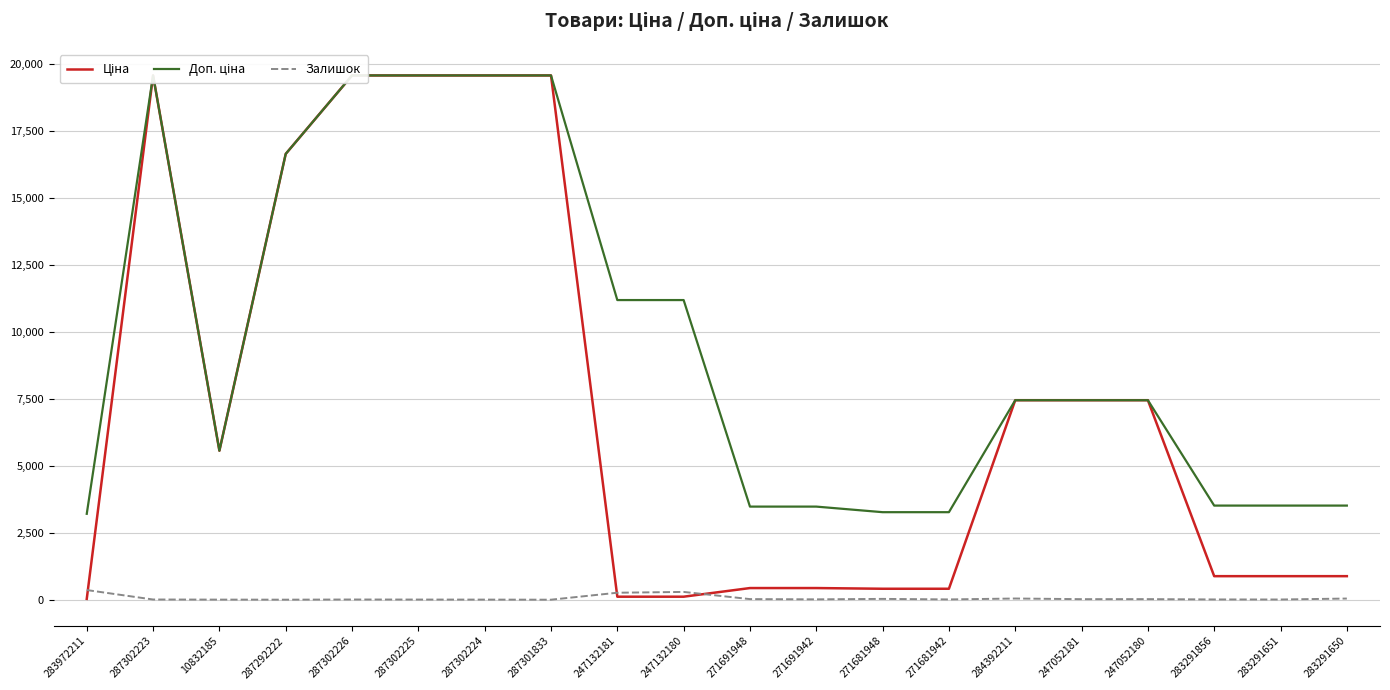

Which series has the largest total across all categories?

Доп. ціна